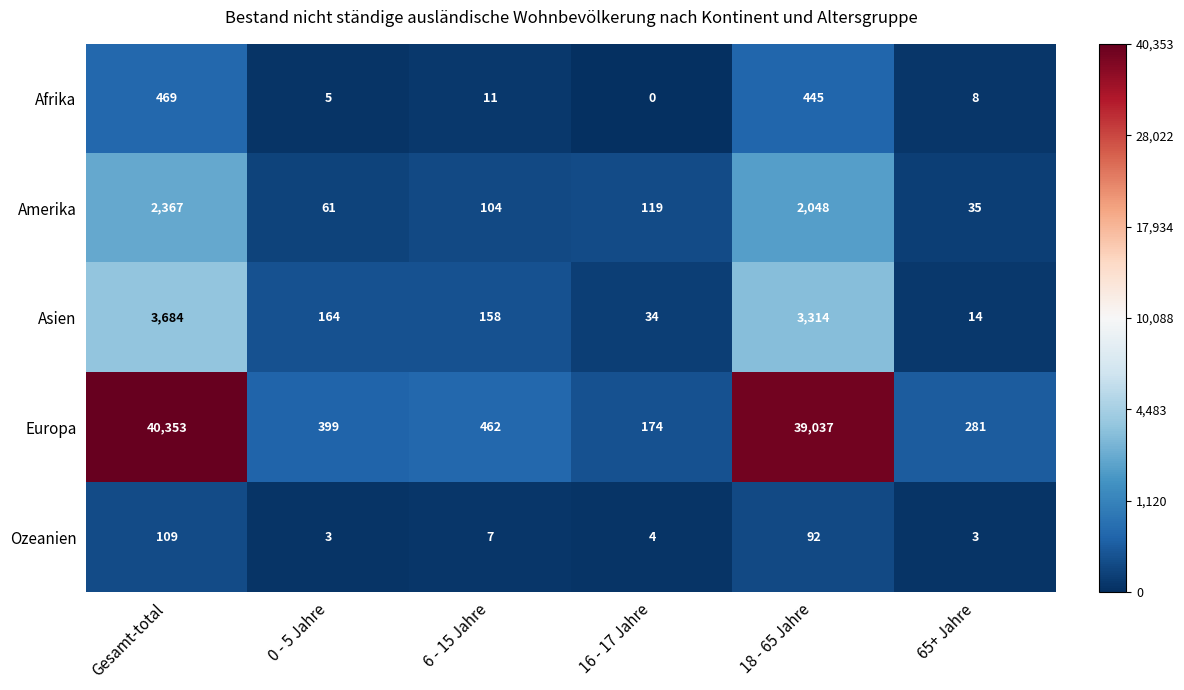

What is the difference between the Europa values at 65+ Jahre and 0 - 5 Jahre?

118